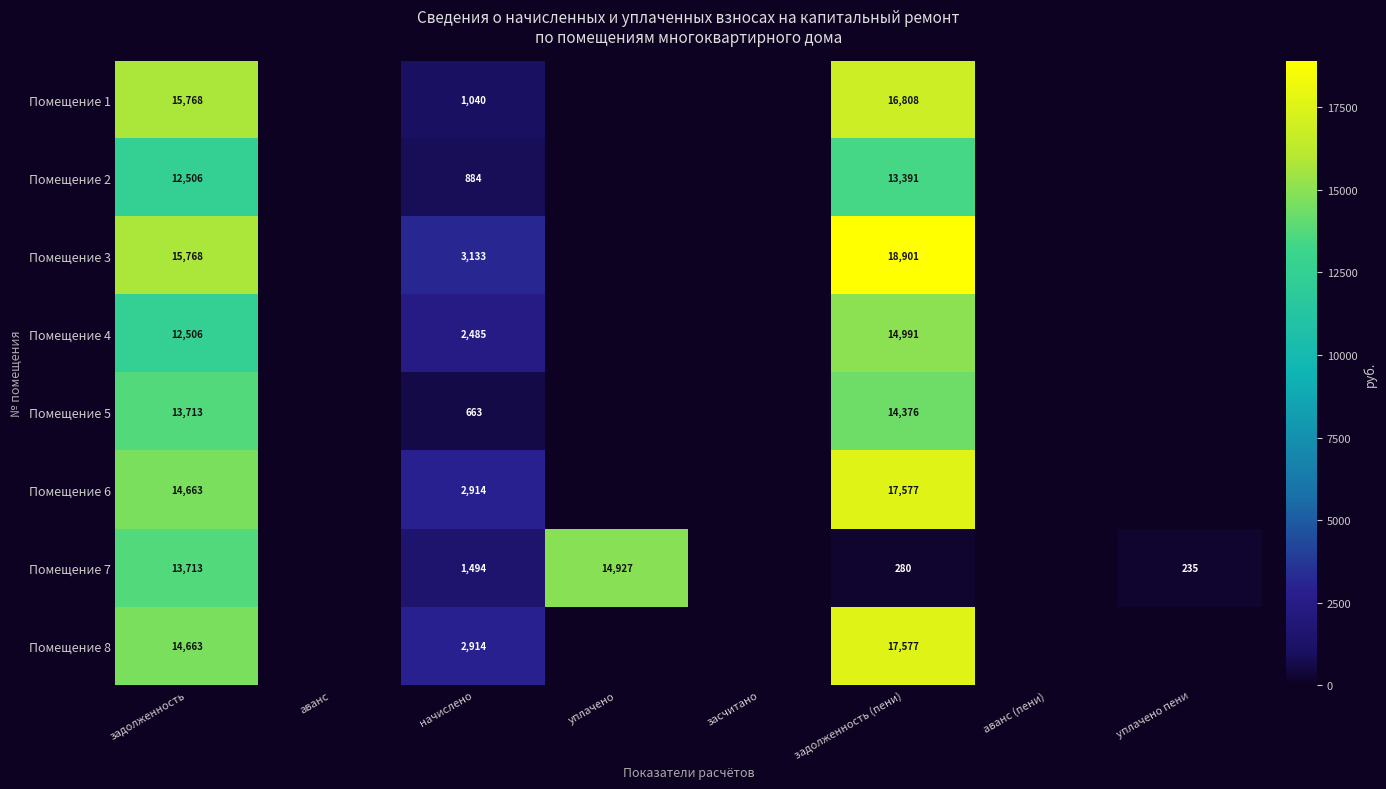

Between задолженность and аванс (пени), which is larger?

задолженность